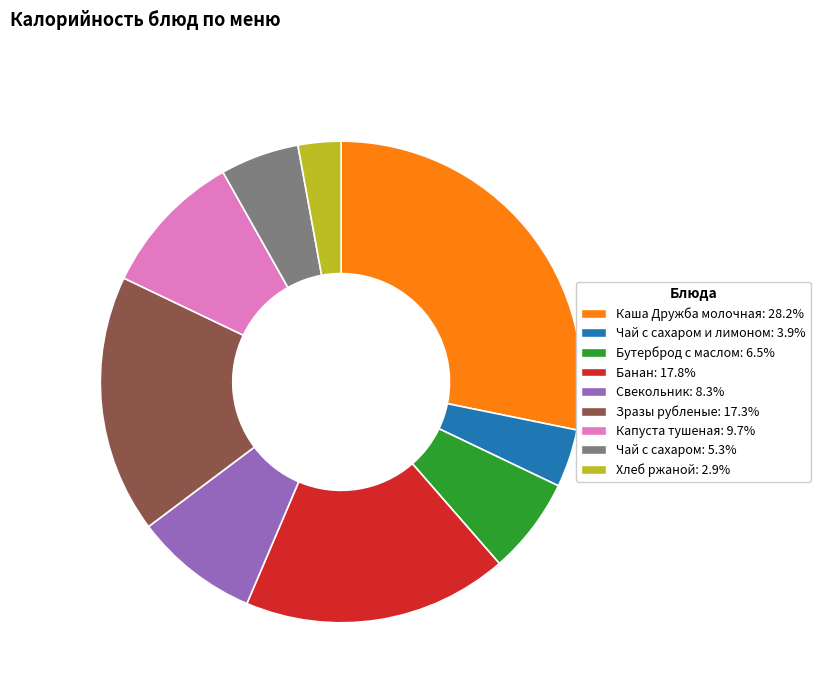

Is there a majority slice in this chart?

No